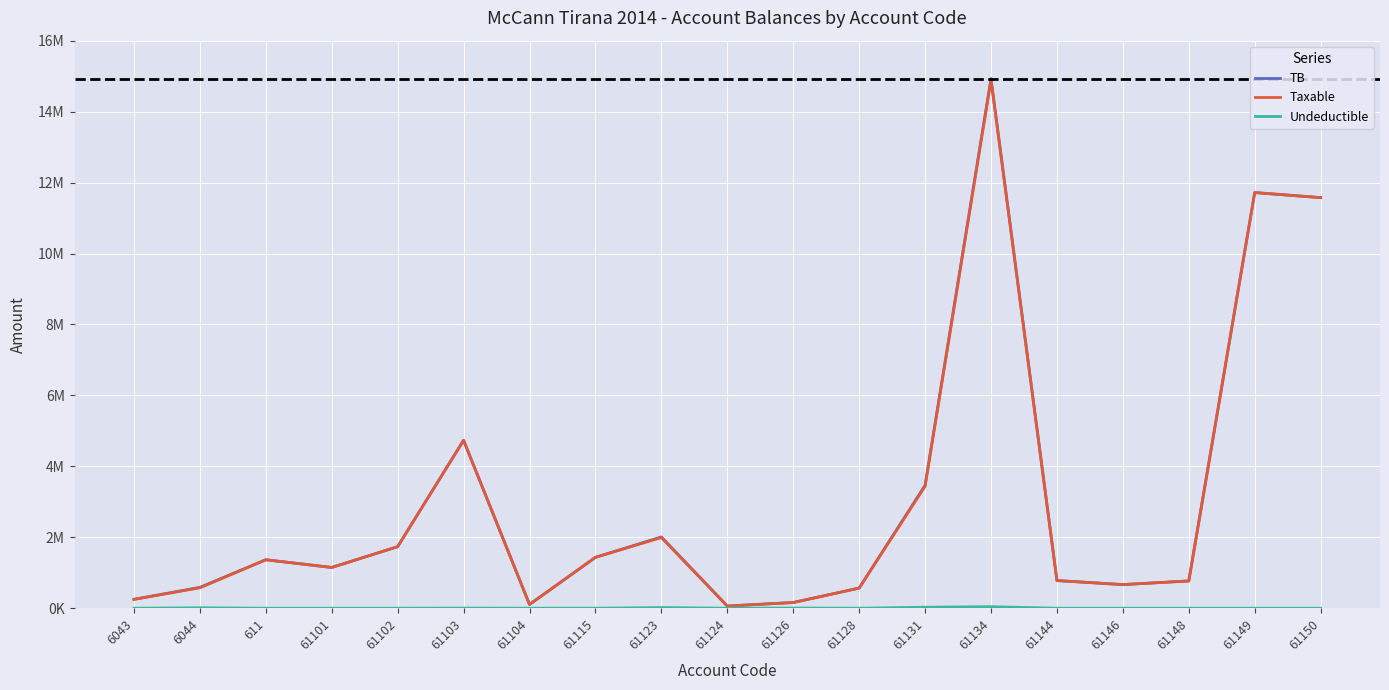

Is this an area chart (filled region under the line)?

No